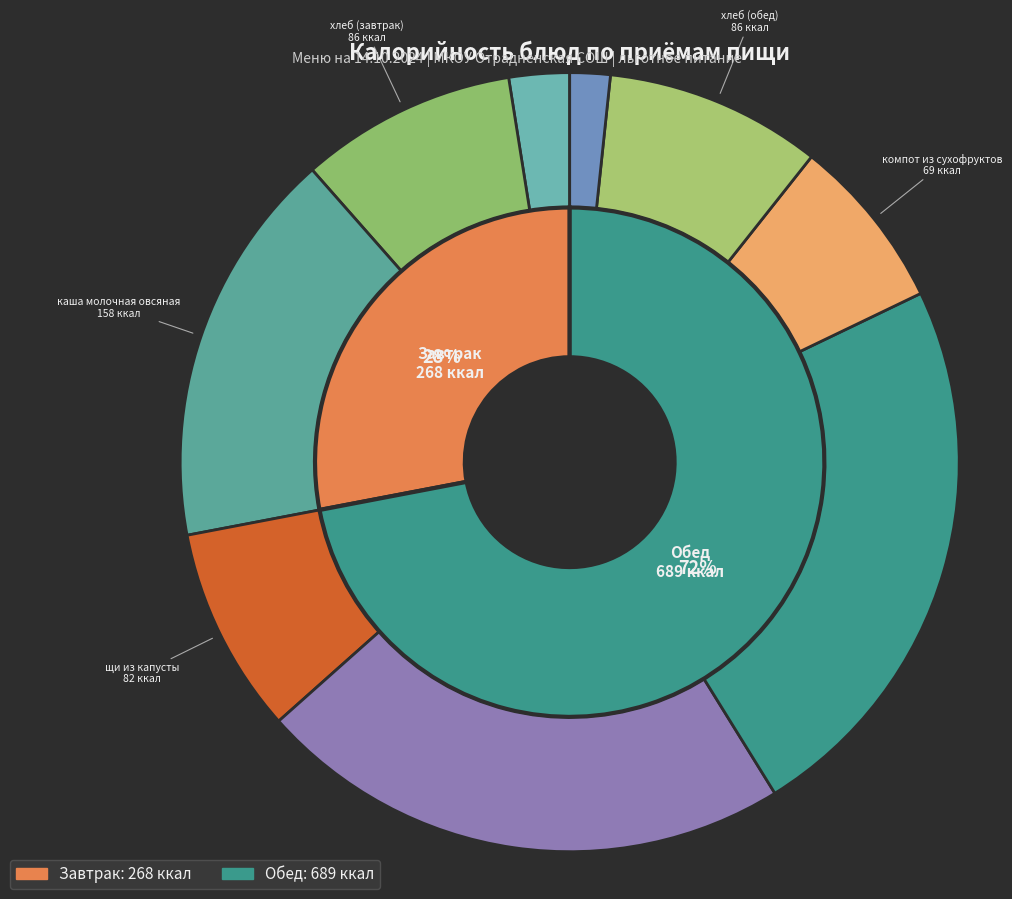

The биточки из говядины slice represents 22% of the pie. True or false?

True